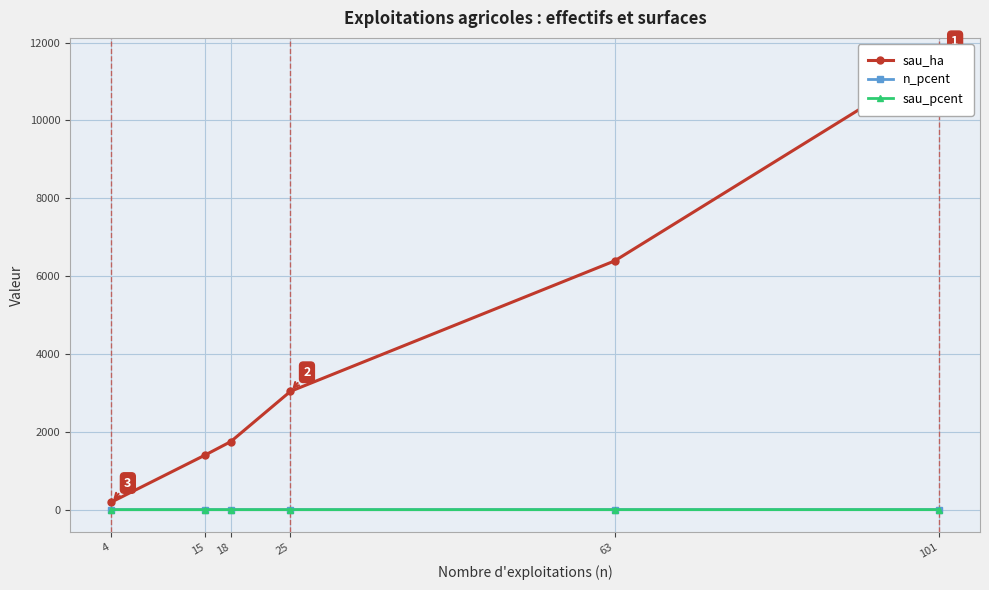

True or false: n_pcent and sau_ha intersect in this chart.

False